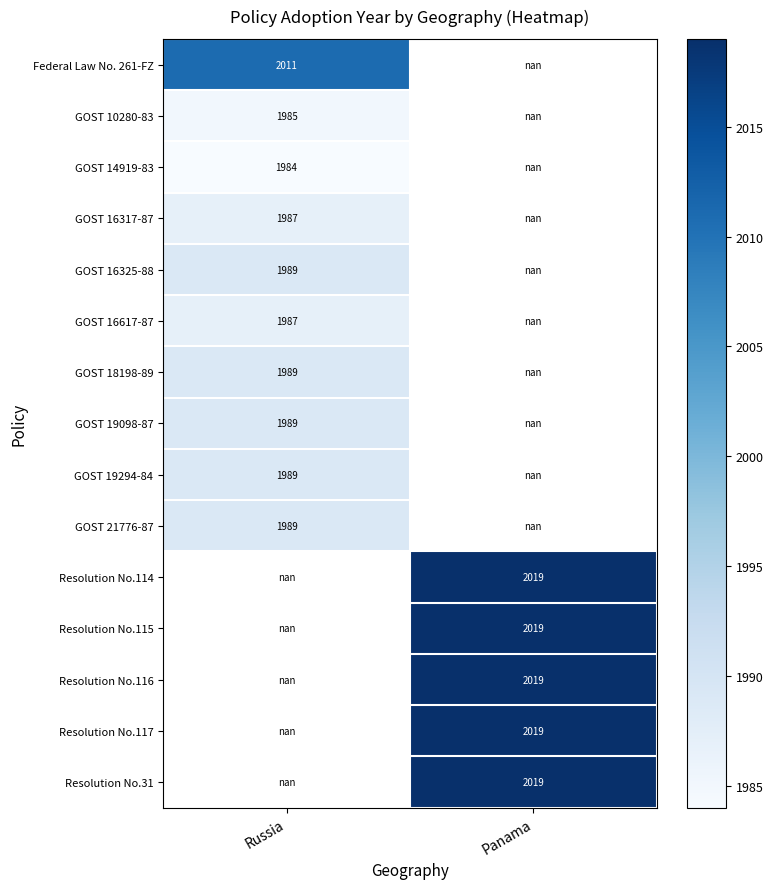

Rank the series by their average value, from lowest to highest.

Federal Law No. 261-FZ, GOST 10280-83, GOST 14919-83, GOST 16317-87, GOST 16325-88, GOST 16617-87, GOST 18198-89, GOST 19098-87, GOST 19294-84, GOST 21776-87, Resolution No.114, Resolution No.115, Resolution No.116, Resolution No.117, Resolution No.31